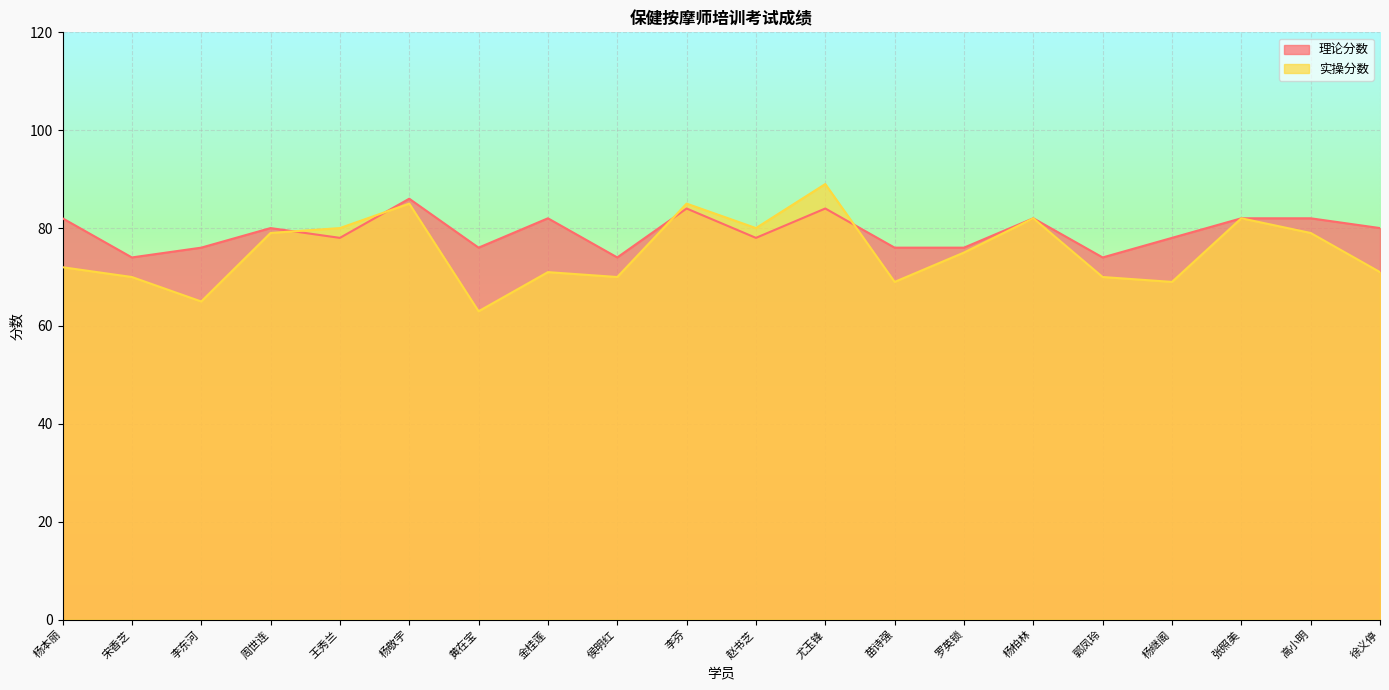

True or false: 理论分数 and 实操分数 intersect in this chart.

True